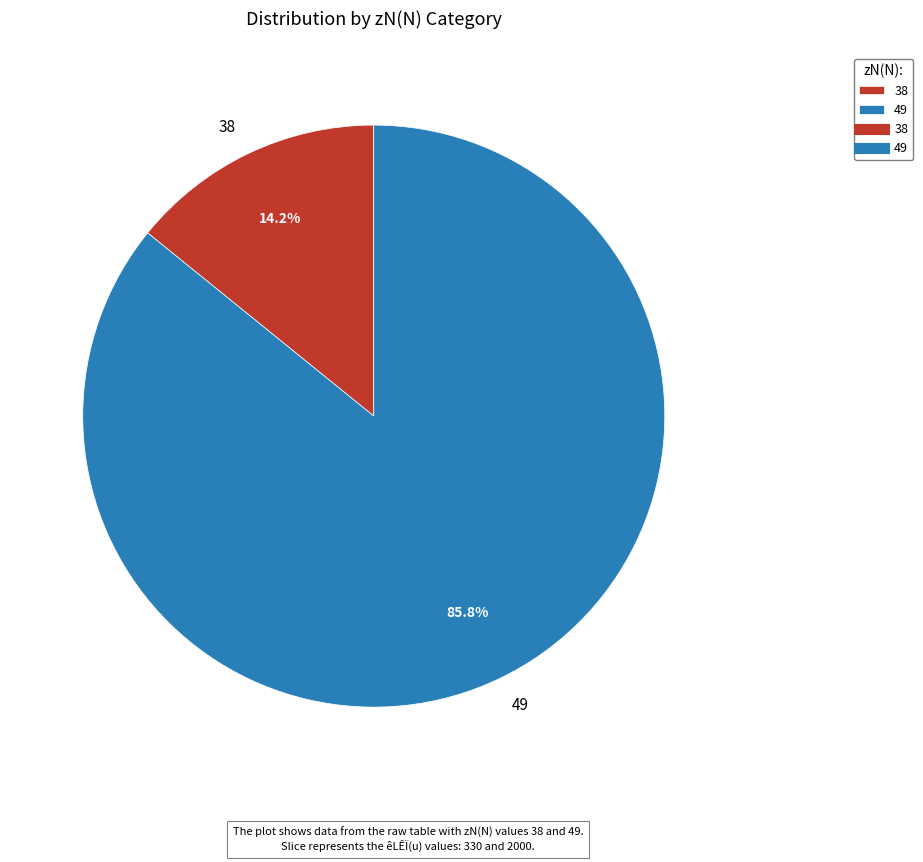

Rank the categories by value from highest to lowest.

49, 38